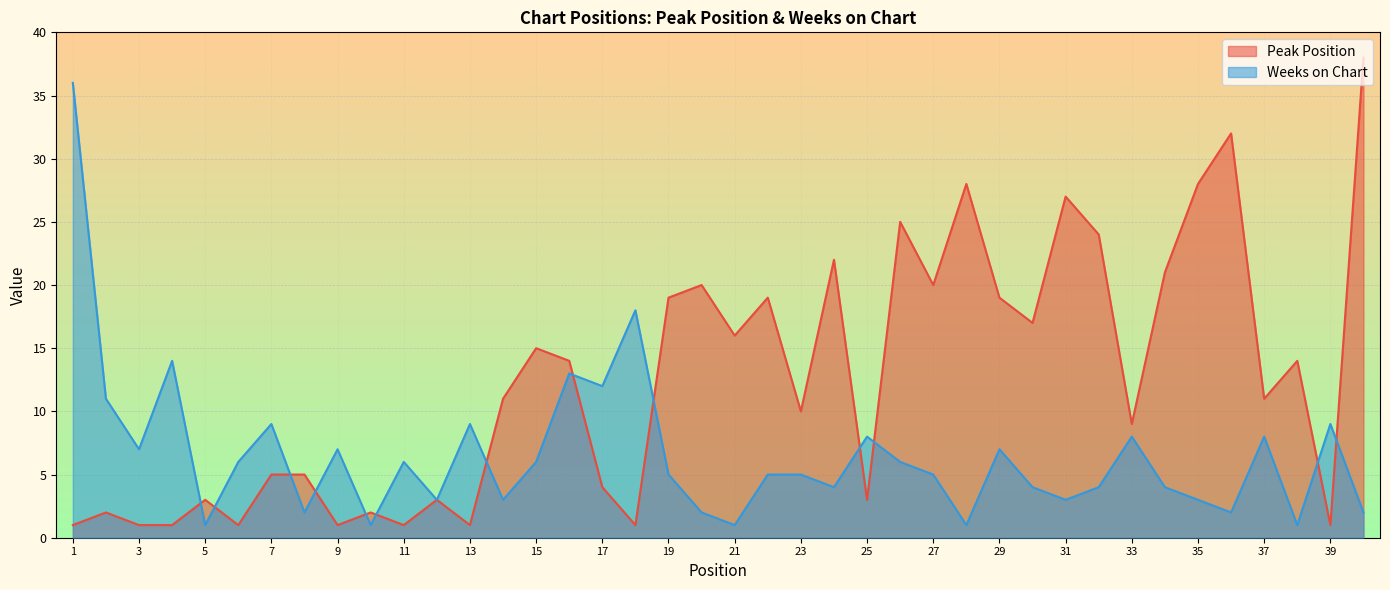

What is the value of the Peak Position point at the 38th from the left?

14